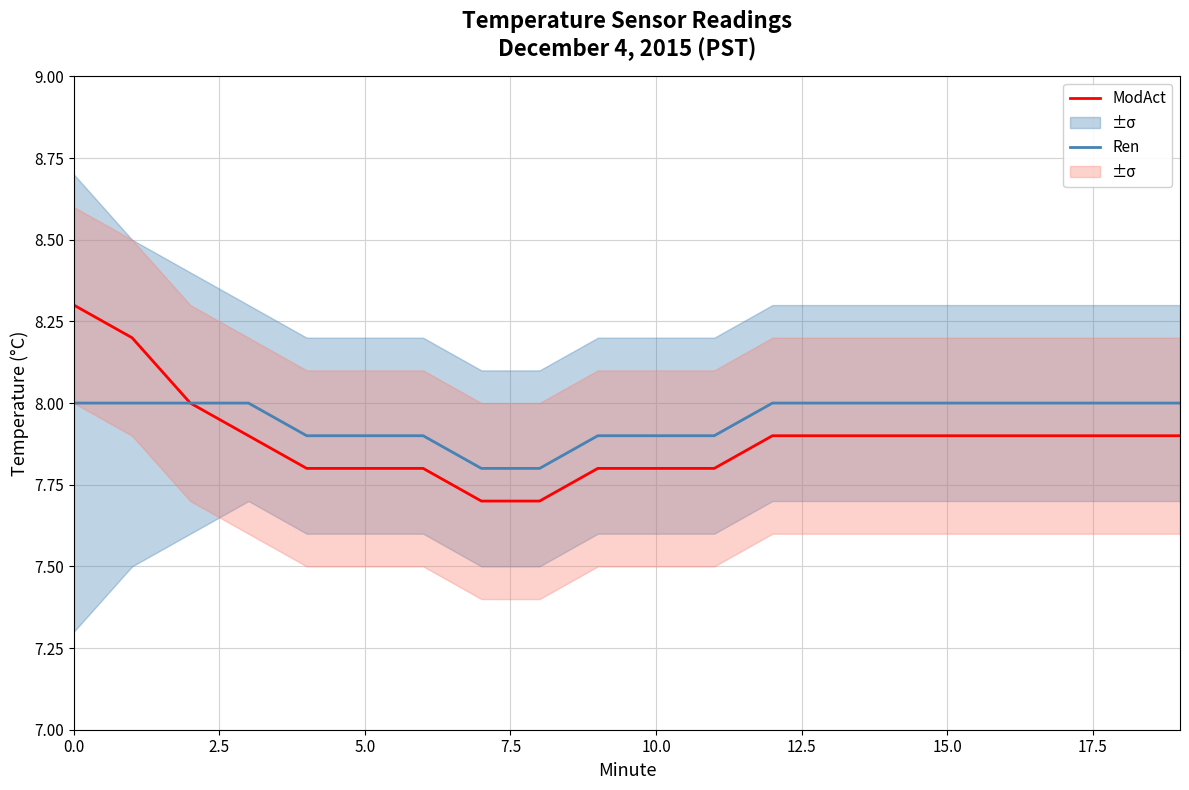

At how many categories does at least one series exceed 7?

20